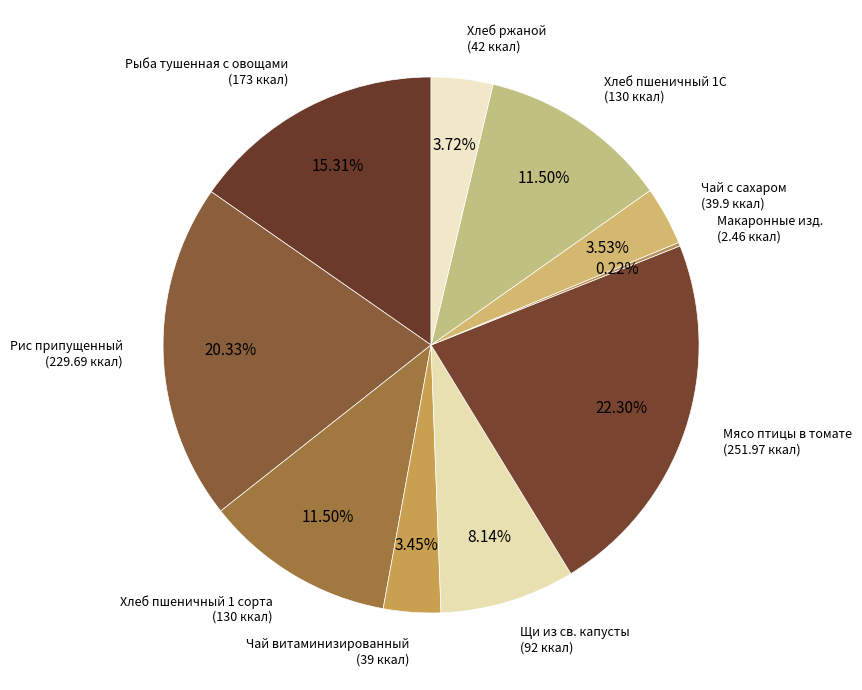

Do Чай с сахаром (39.9 ккал) and Мясо птицы в томате (251.97 ккал) together represent more than half of the pie?

No